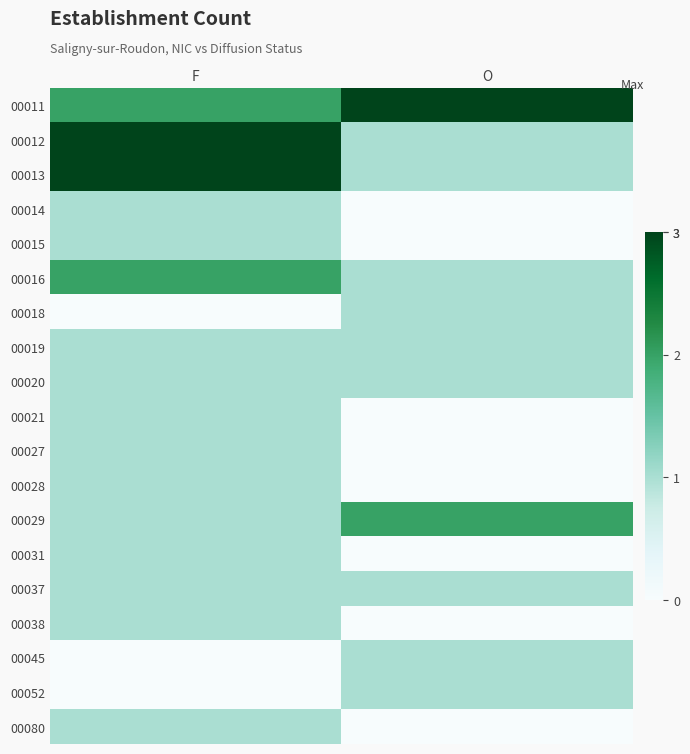

Which series has the largest total across all categories?

00011